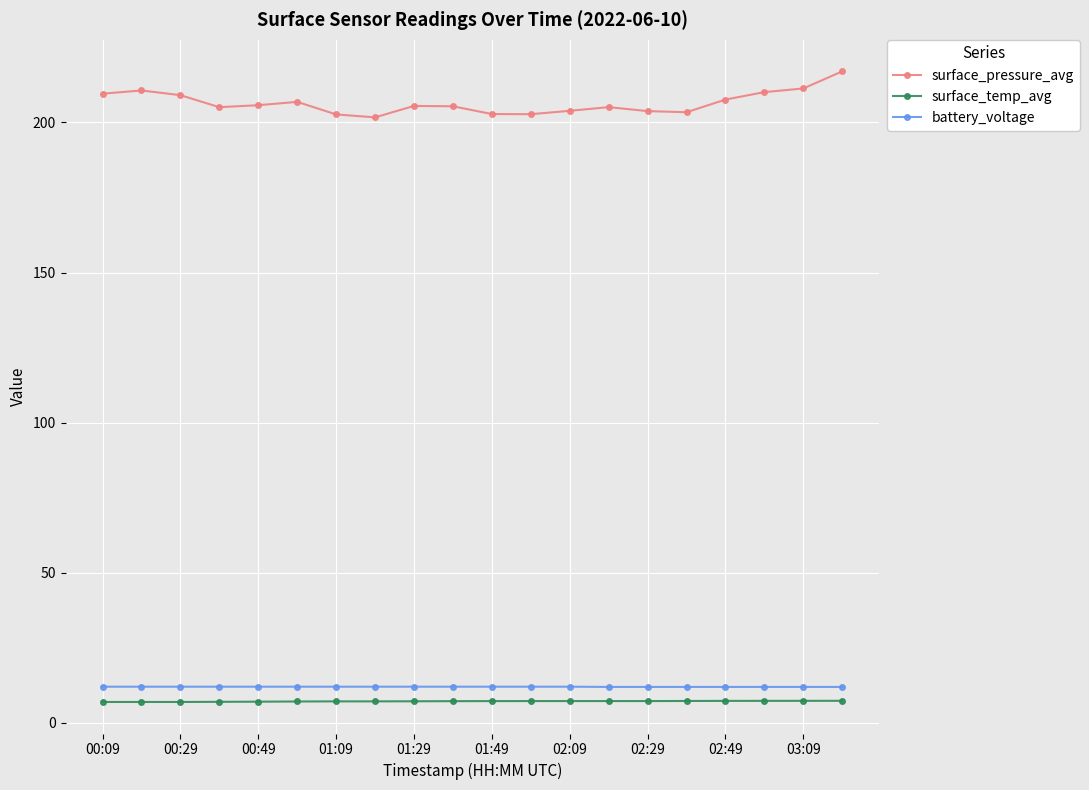

What is the lowest value of the surface_pressure_avg series?

201.7